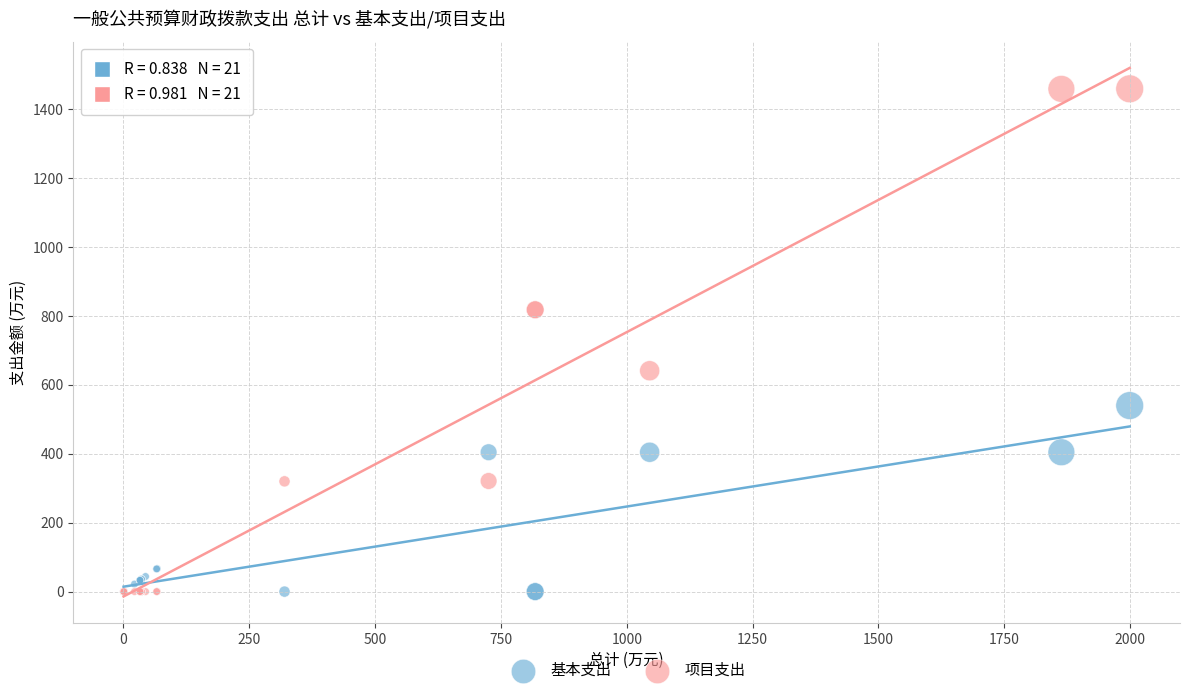

Which series reaches the maximum Y coordinate?

项目支出